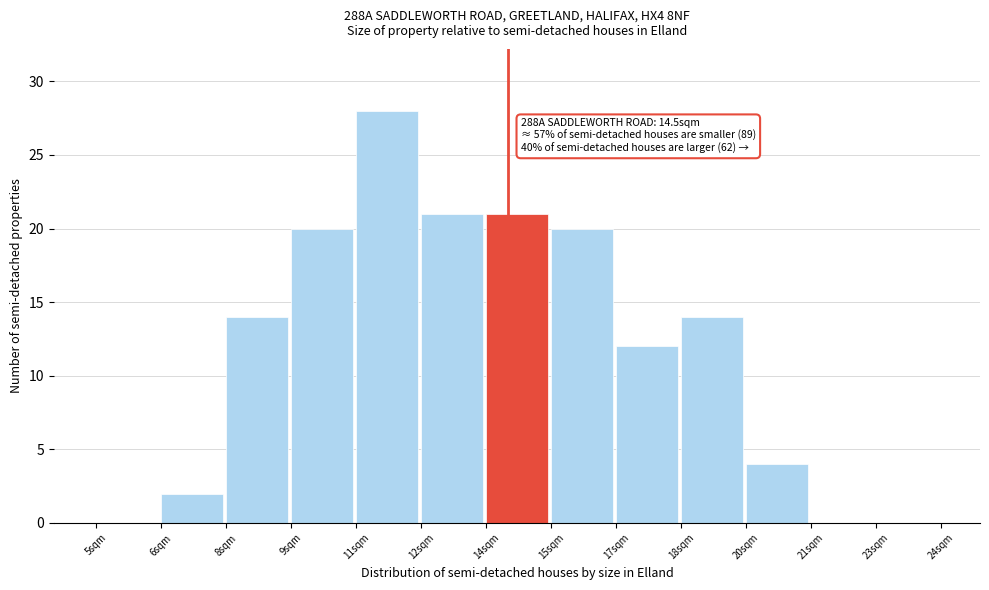

Reading left to right, transcribe all the data shown in this chart.

5sqm=0	6sqm=2	8sqm=14	9sqm=20	11sqm=28	12sqm=21	14sqm=21	15sqm=20	17sqm=12	18sqm=14	20sqm=4	21sqm=0	23sqm=0